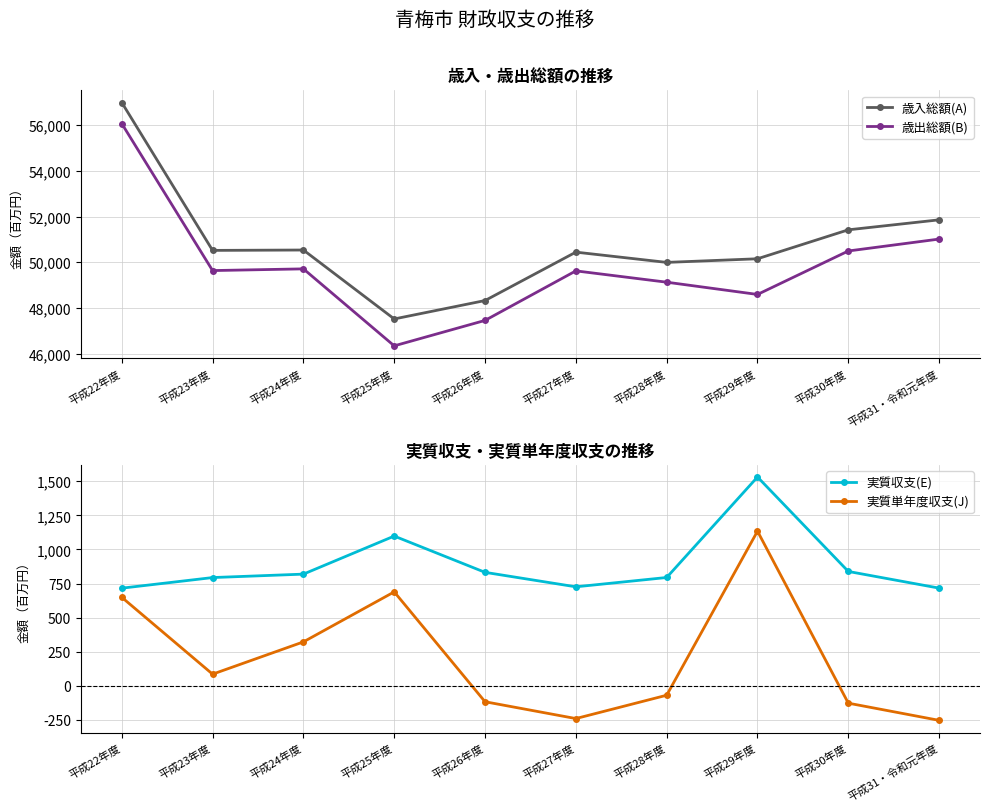

At which label is 実質単年度収支(J) closest to 440735?

平成24年度